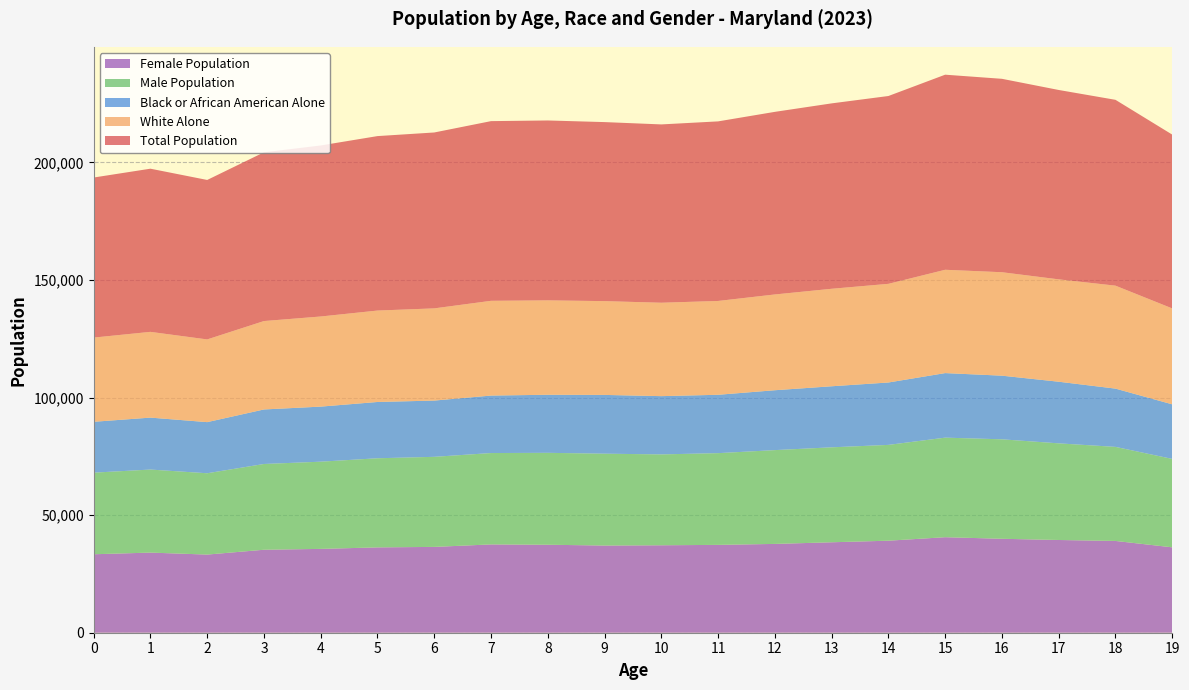

Reading right to left, list all the values displayed in this chart.

Total Population: 73902	79020	80520	82237	82947	79865	78832	77644	76354	75821	76125	76490	76399	74790	74179	72724	71747	67804	69378	68060
White Alone: 40783	43773	43528	43988	43933	41946	41454	40723	39893	39717	39879	40138	40291	39204	38872	38319	37590	35171	36462	35802
Black or African American Alone: 23205	24772	26204	27057	27446	26532	25958	25461	24818	24771	24987	24690	24437	23918	23933	23414	23183	21735	22086	21627
Male Population: 37592	39995	41090	42293	42331	40735	40372	39882	39002	38638	39052	39079	38851	38299	37893	37078	36465	34576	35308	34697
Female Population: 36310	39025	39430	39944	40616	39130	38460	37762	37352	37183	37073	37411	37548	36491	36286	35646	35282	33228	34070	33363